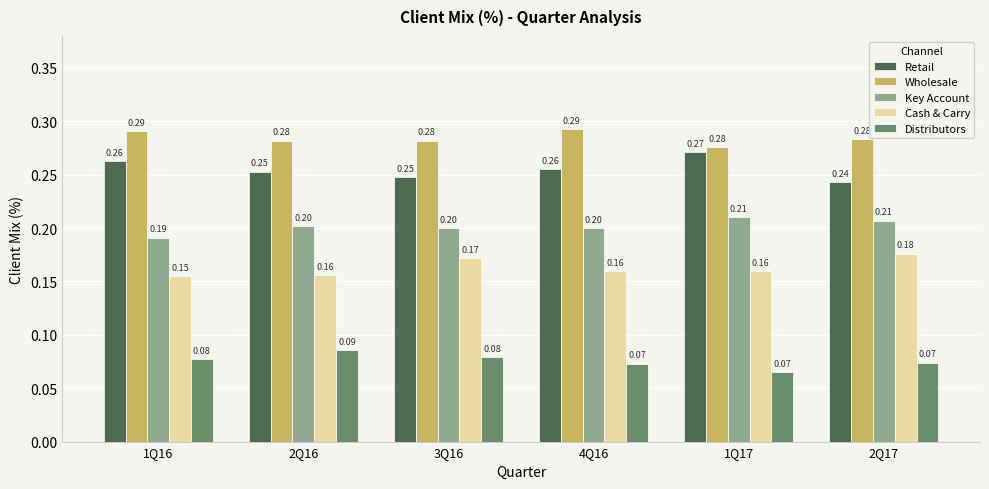

What is the sum of all Key Account values?

1.2